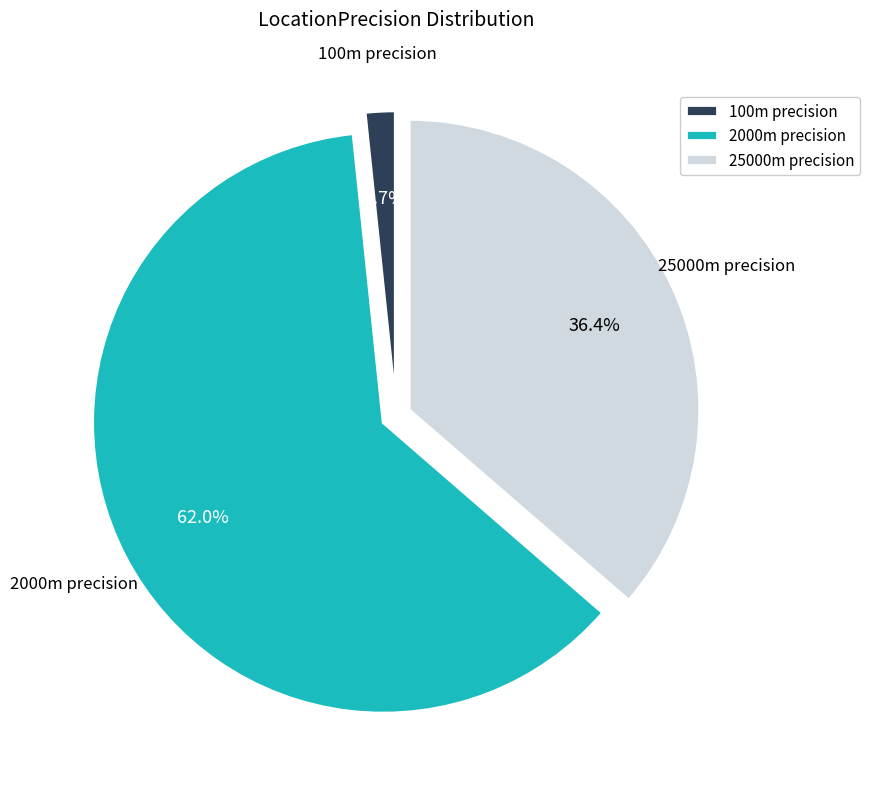

Combined, do 25000m precision and 100m precision account for over 50%?

No